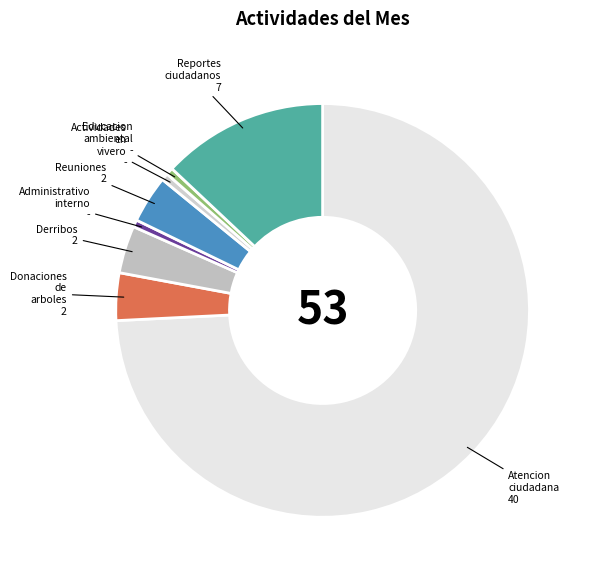

The Reportes ciudadanos slice represents 13% of the pie. True or false?

True